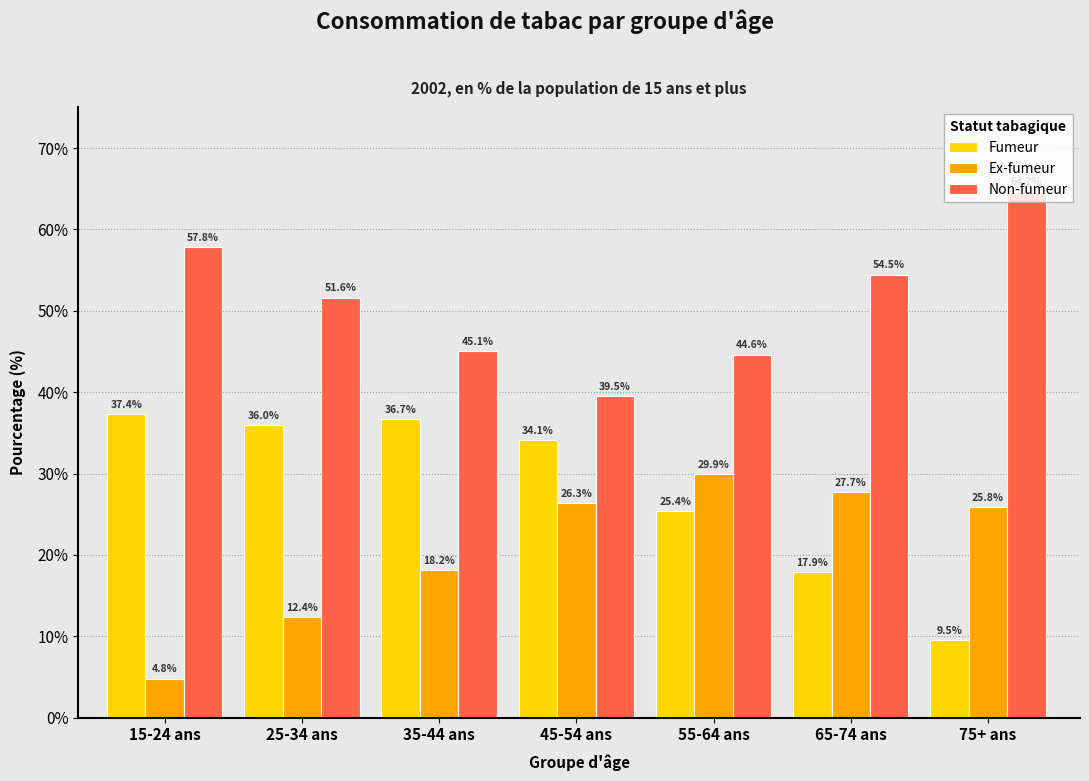

List the series in order of their overall mean, highest first.

Non-fumeur, Fumeur, Ex-fumeur